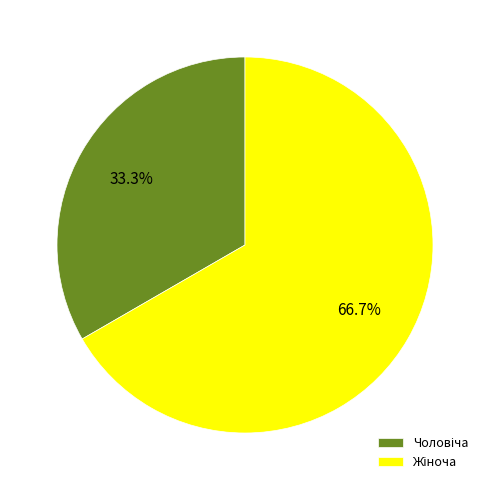

How many segments does this pie chart have?

2